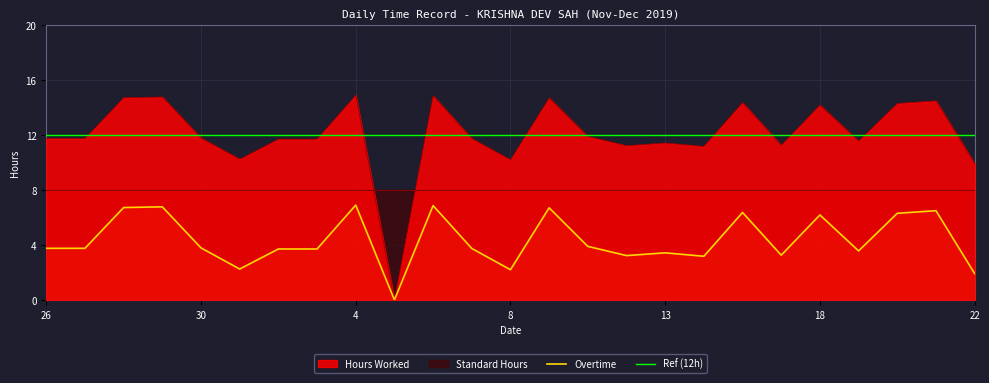

Is it true that Hours Worked equals 11.4 at 13?

True